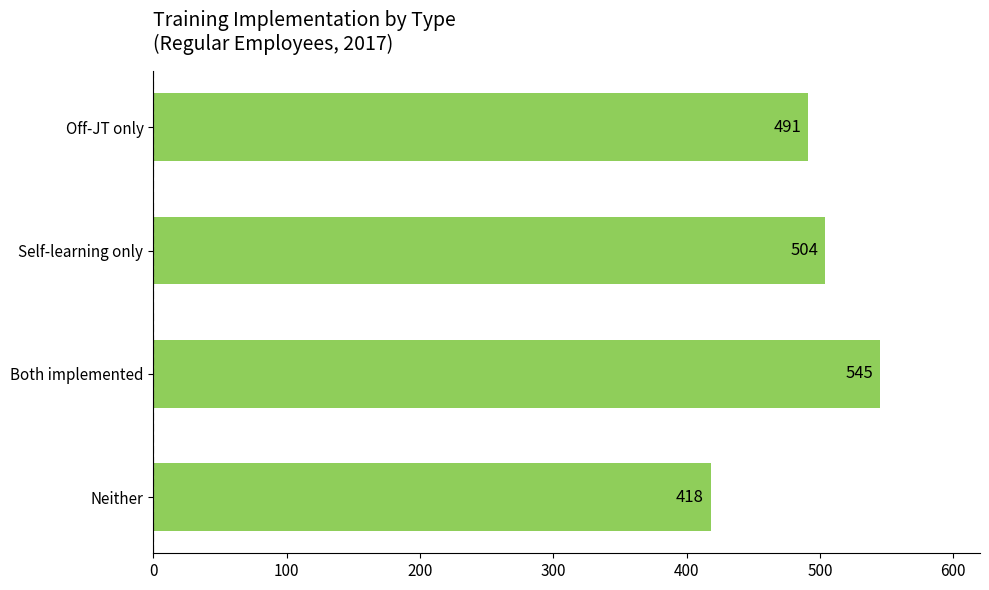

What is the average value?

490